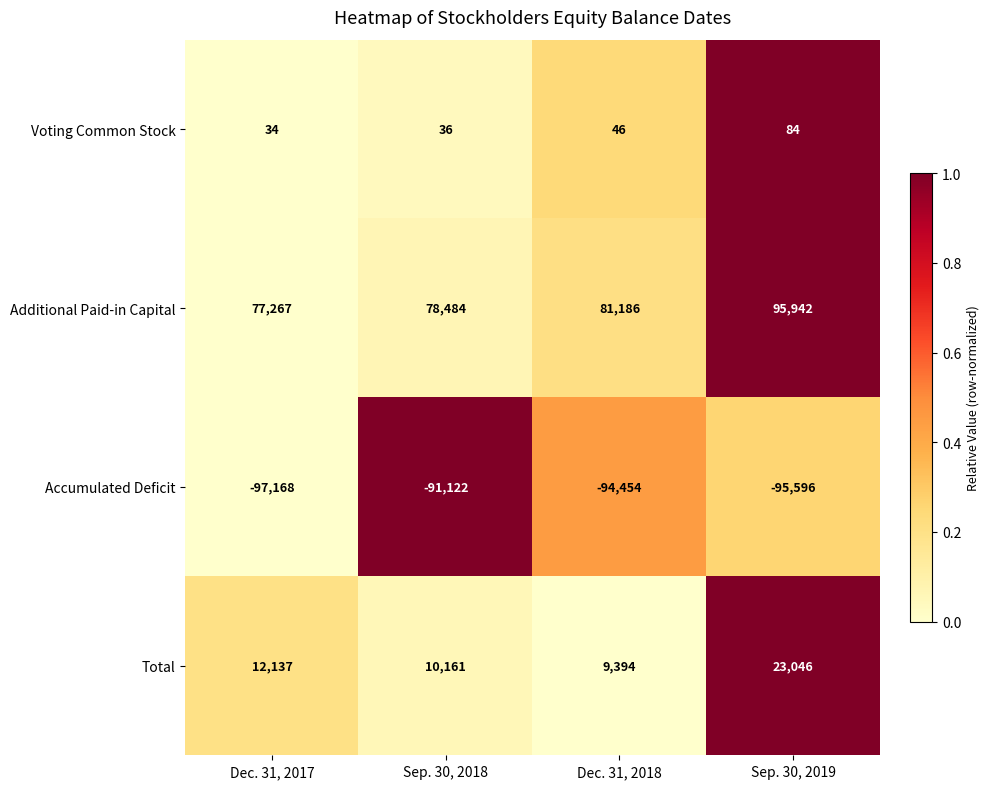

Reading left to right, transcribe all the data shown in this chart.

Voting Common Stock: 34	36	46	84
Additional Paid-in Capital: 77267	78484	81186	95942
Accumulated Deficit: -97168	-91122	-94454	-95596
Total: 12137	10161	9394	23046